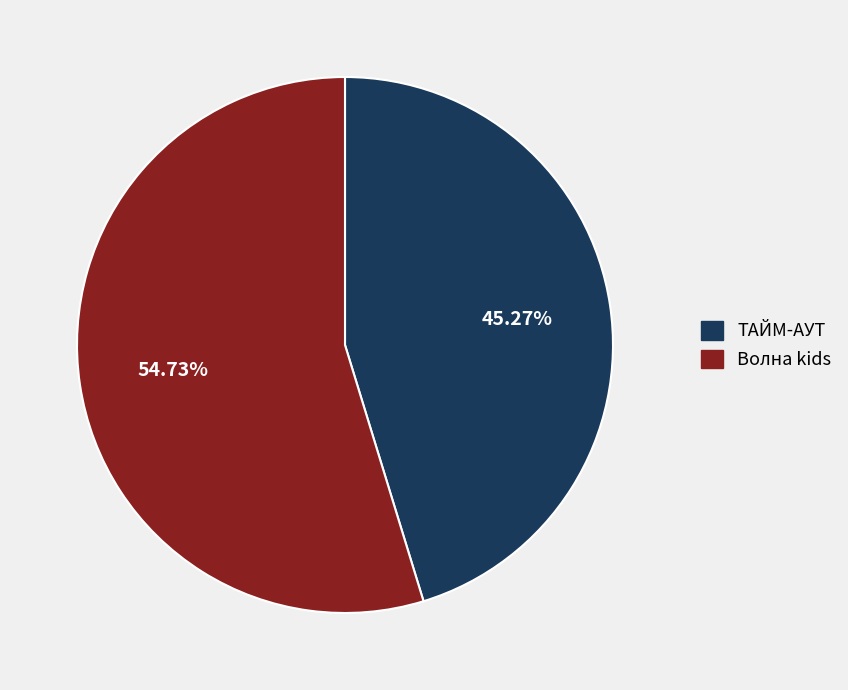

Count the number of slices in the pie.

2